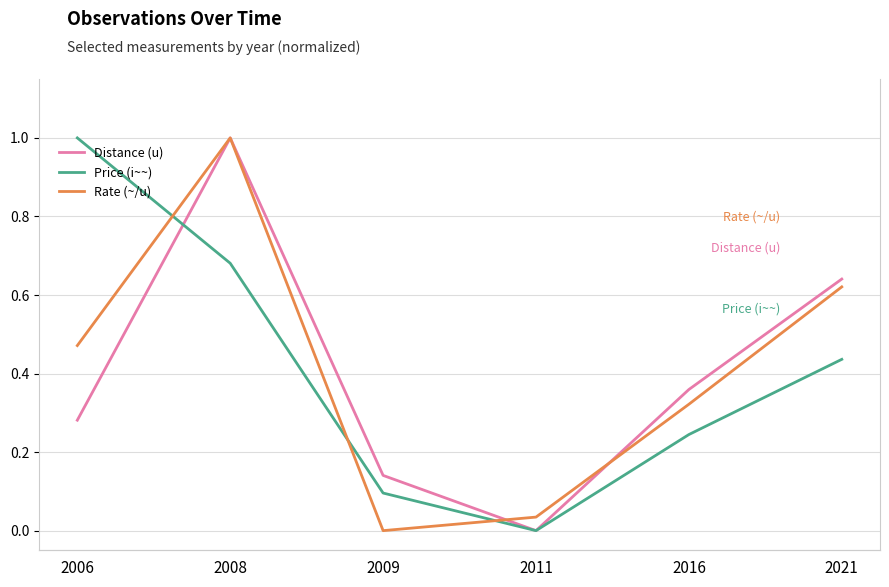

True or false: Rate (~/u) and Price (i~~) intersect in this chart.

True